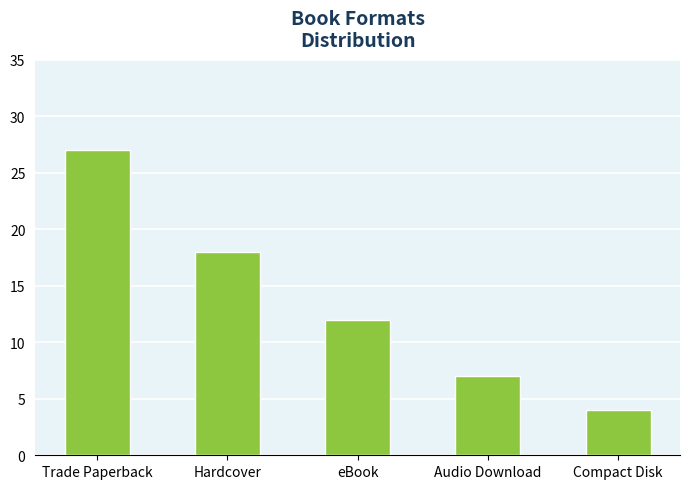

Reading left to right, transcribe all the data shown in this chart.

27	18	12	7	4